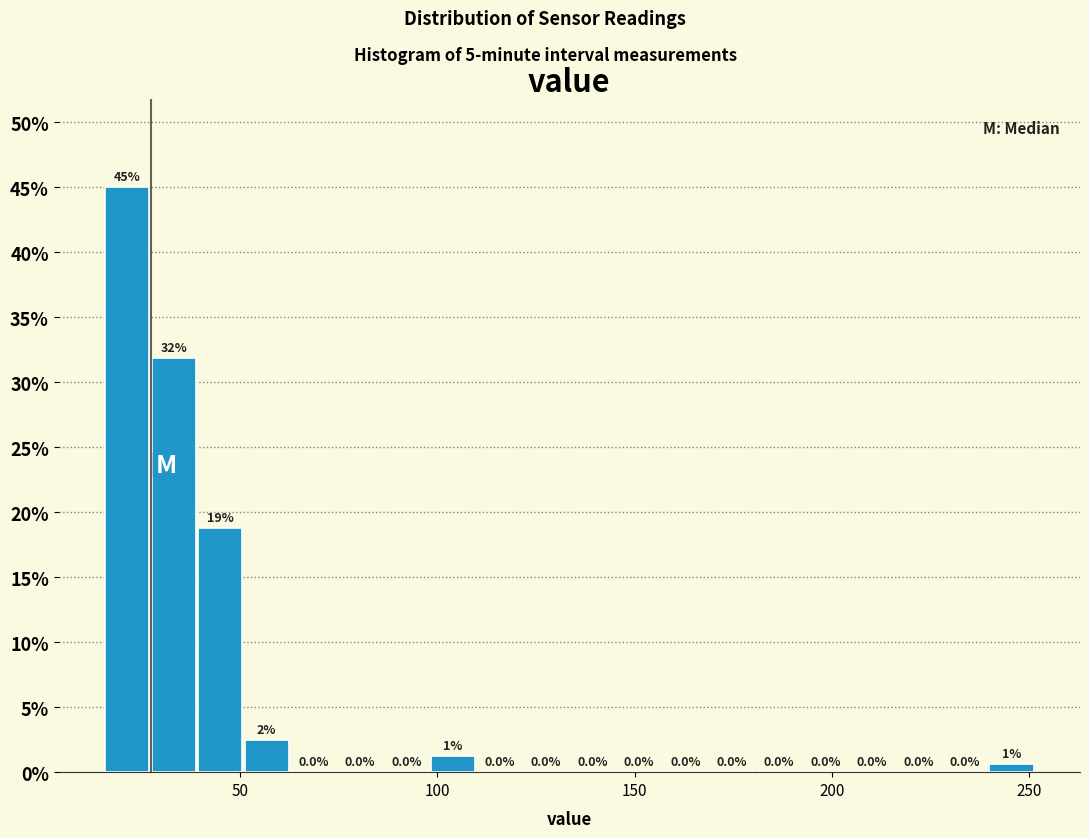

Read against the x-axis, roughly where is the centre of the tallest bar?

20